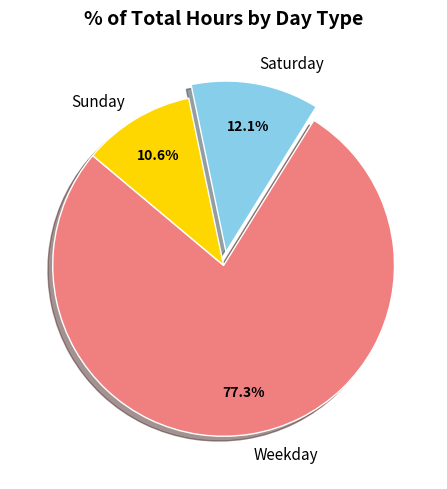

Which category has the smallest portion of the pie?

Sunday